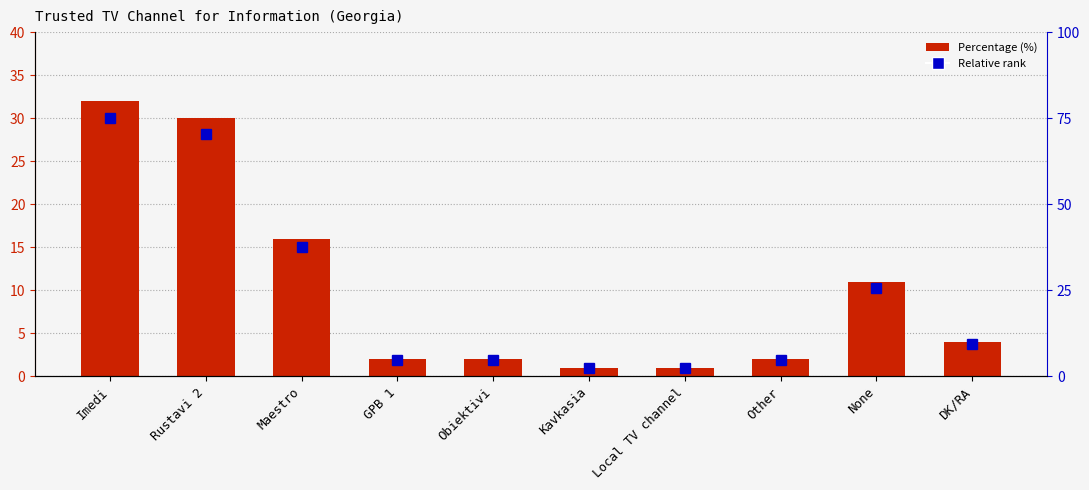

Are the bars horizontal?

No